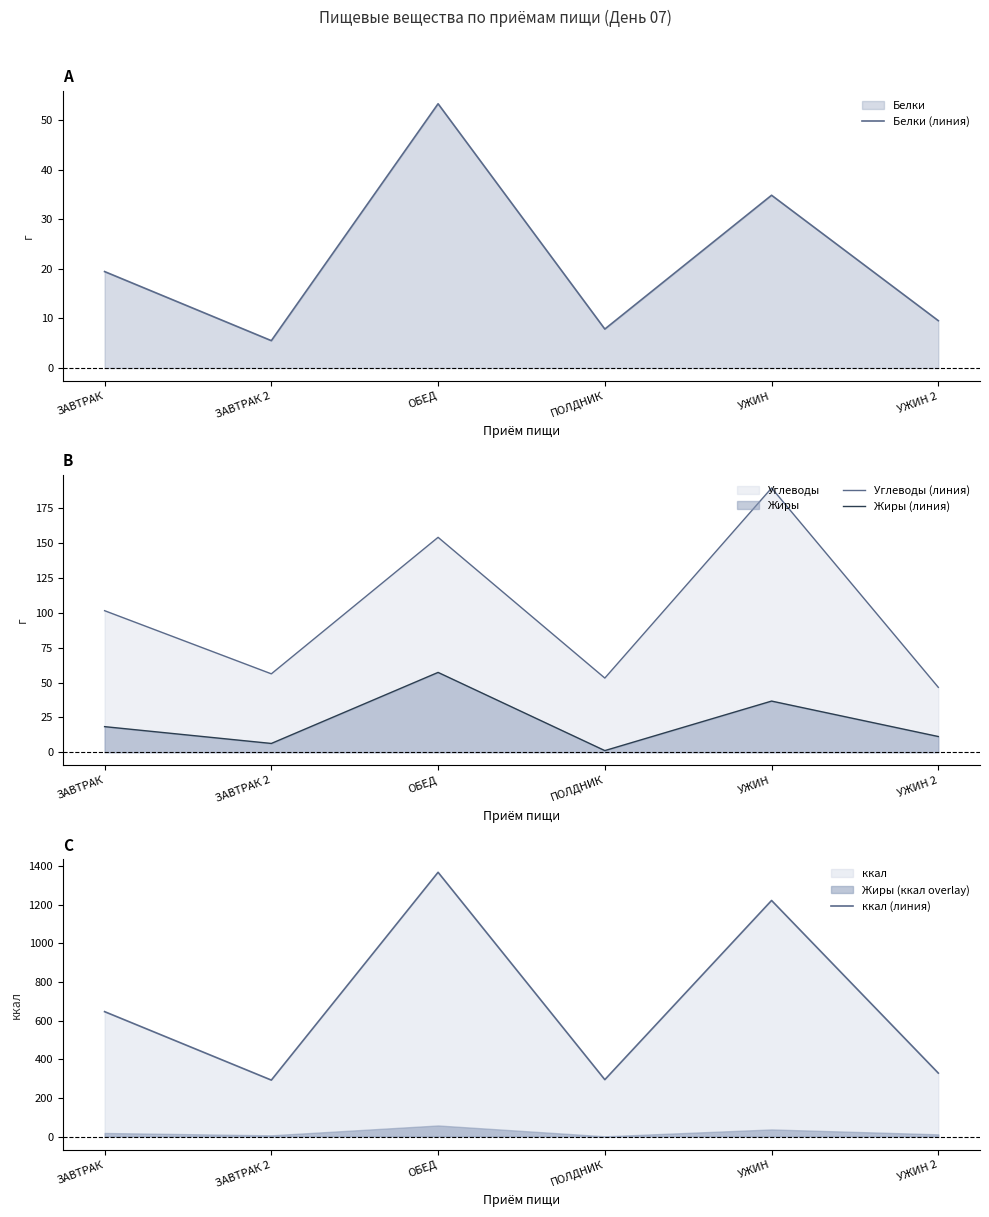

At which label does Углеводы (линия) reach its minimum?

УЖИН 2